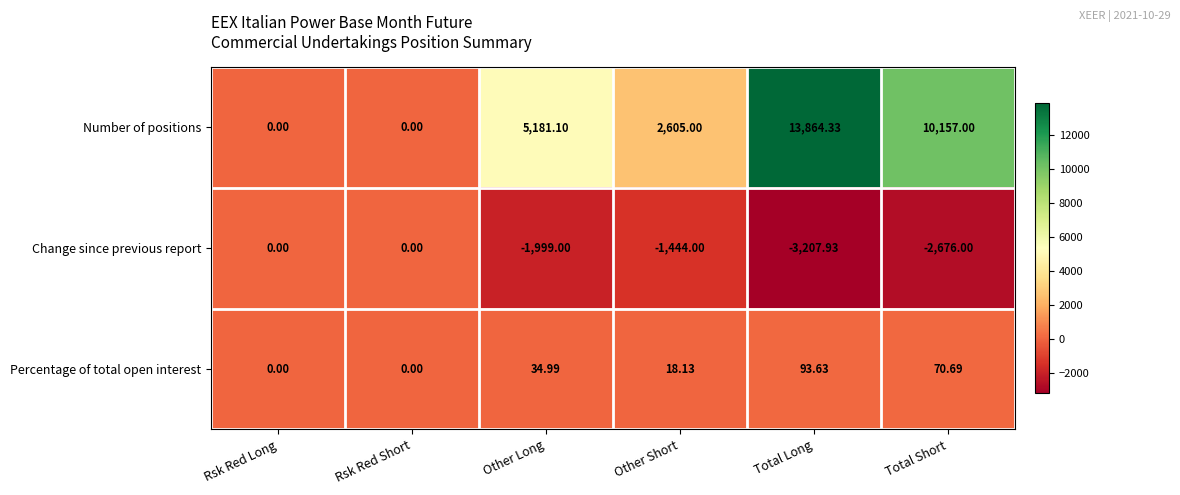

Which category has the lowest value across all series?

Total Long